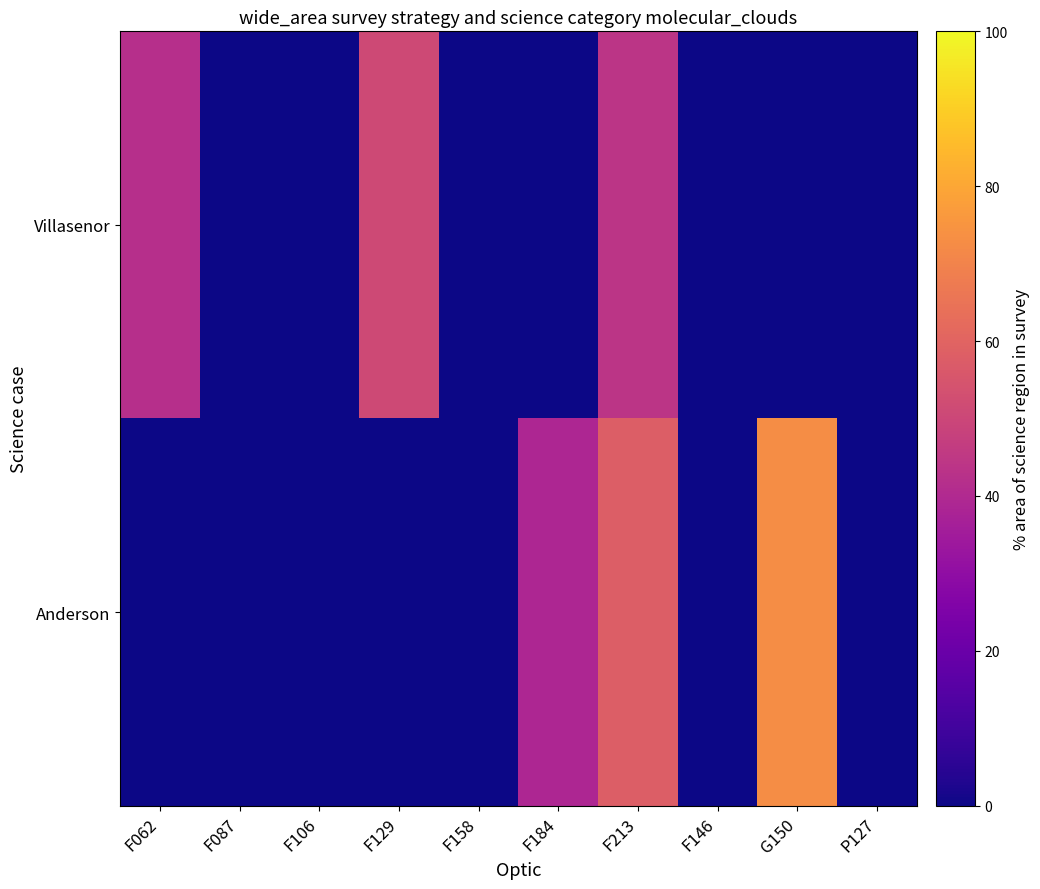

Which series has the widest spread of values?

Anderson